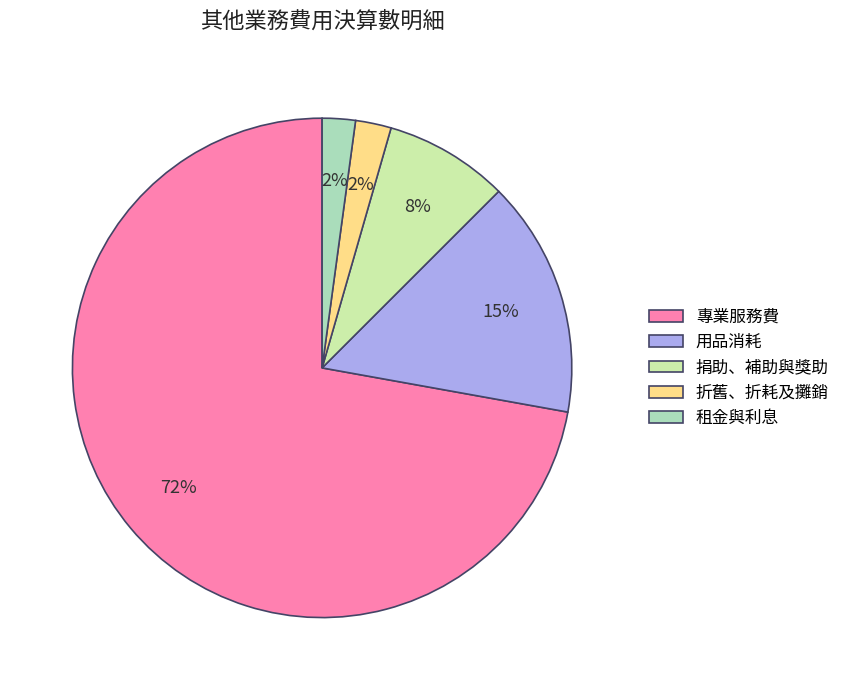

To the nearest percent, what is the average slice percentage?

20%